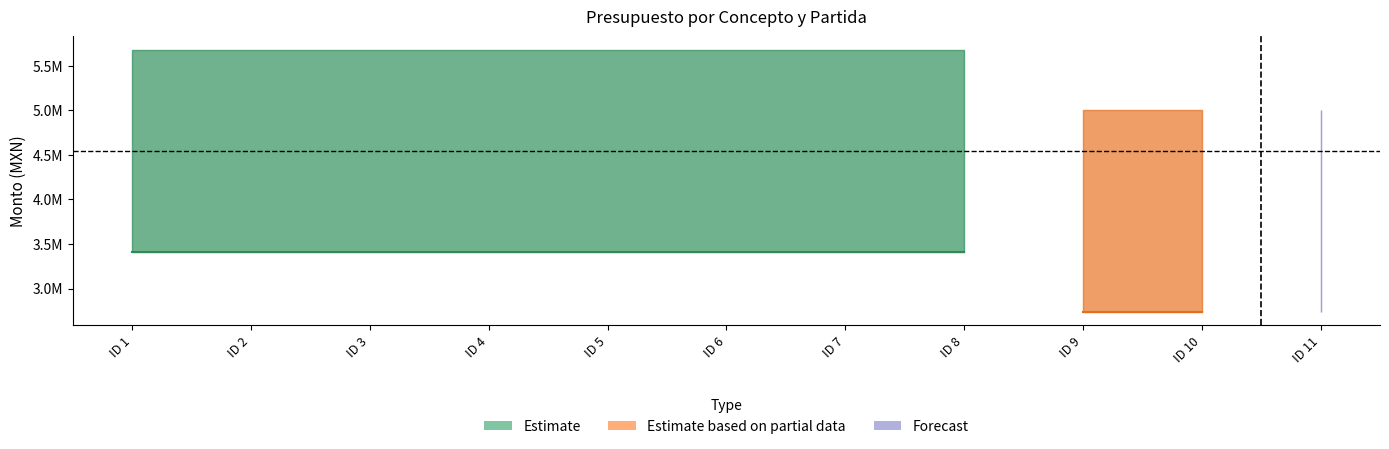

Rank the categories by Presupuesto modificado value from highest to lowest.

ID 1, ID 2, ID 3, ID 4, ID 5, ID 6, ID 7, ID 8, ID 9, ID 10, ID 11